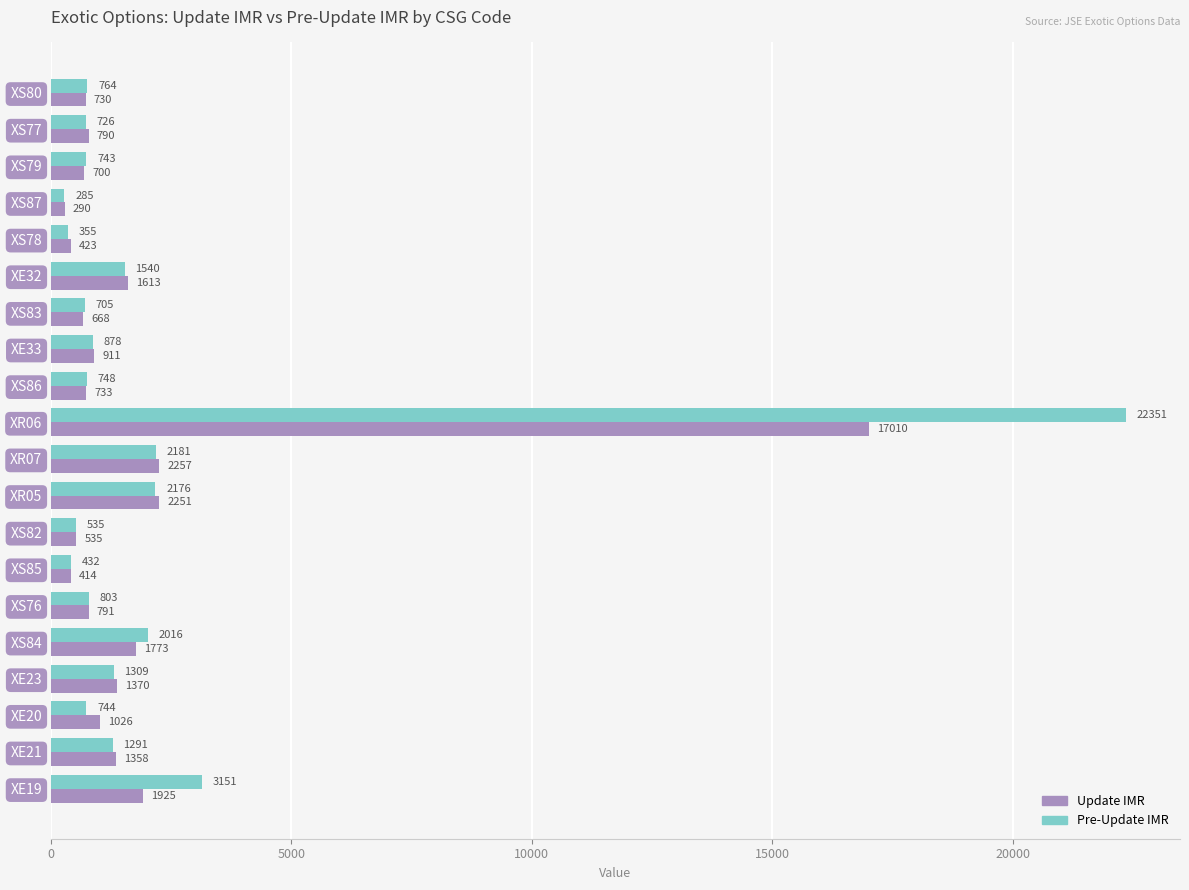

True or false: Pre-Update IMR has a value of 3151 at XE19.

True